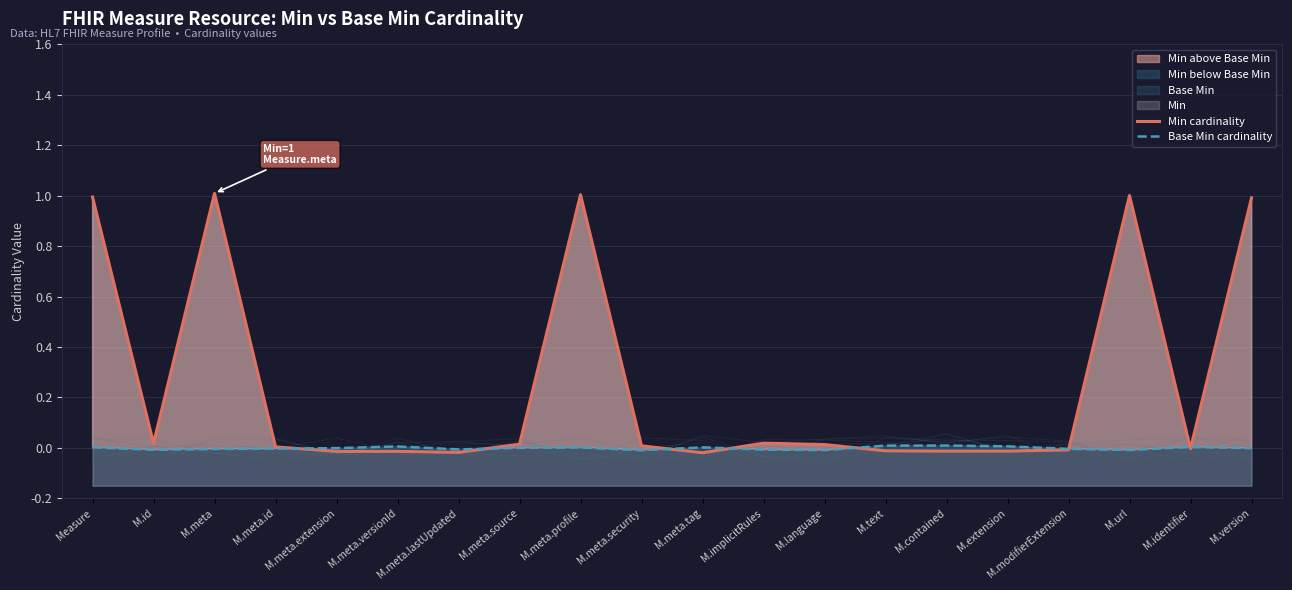

How many data points in Base Min cardinality are above 0?

9